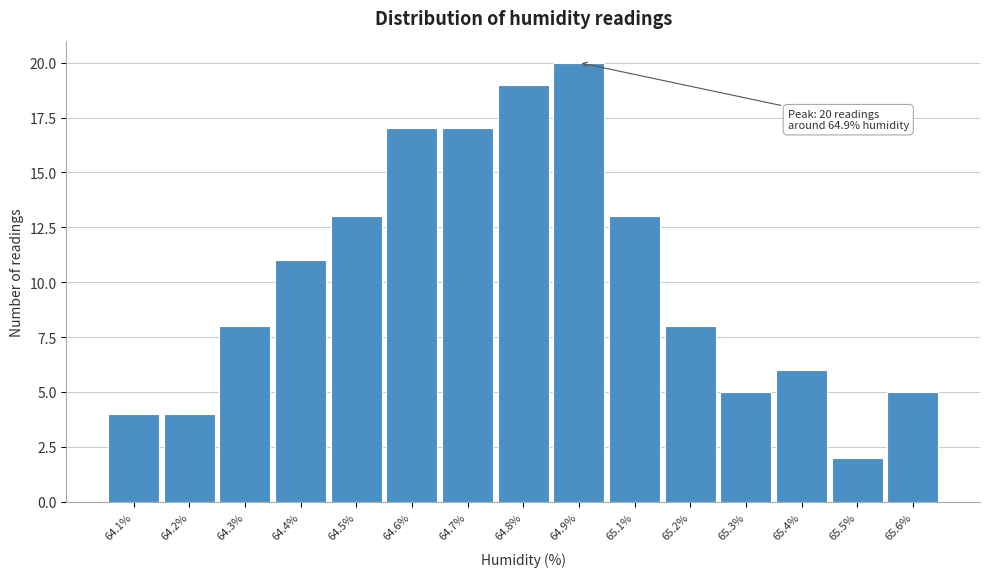

Reading left to right, transcribe all the data shown in this chart.

64.1%=4	64.2%=4	64.3%=8	64.4%=11	64.5%=13	64.6%=17	64.7%=17	64.8%=19	64.9%=20	65.1%=13	65.2%=8	65.3%=5	65.4%=6	65.5%=2	65.6%=5